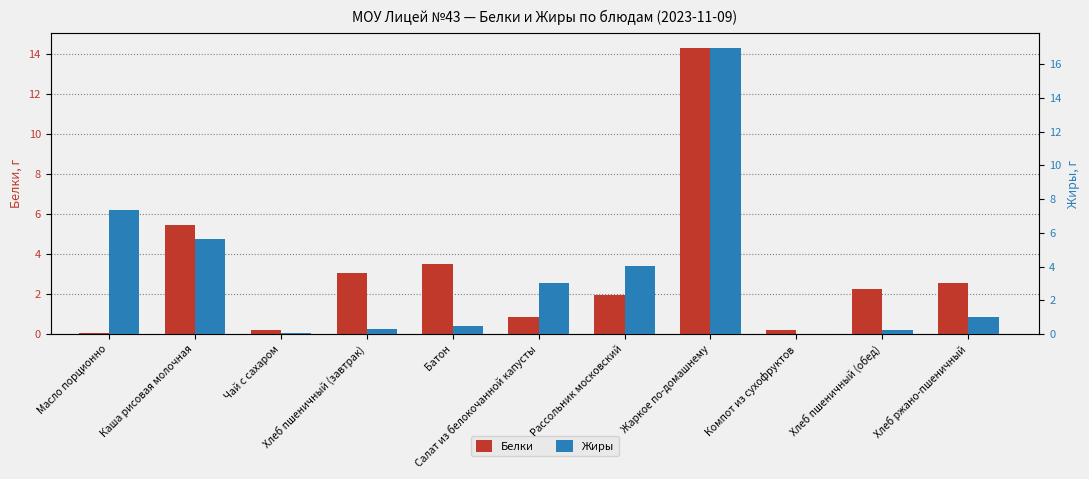

What is the sum of all Жиры values?

39.1